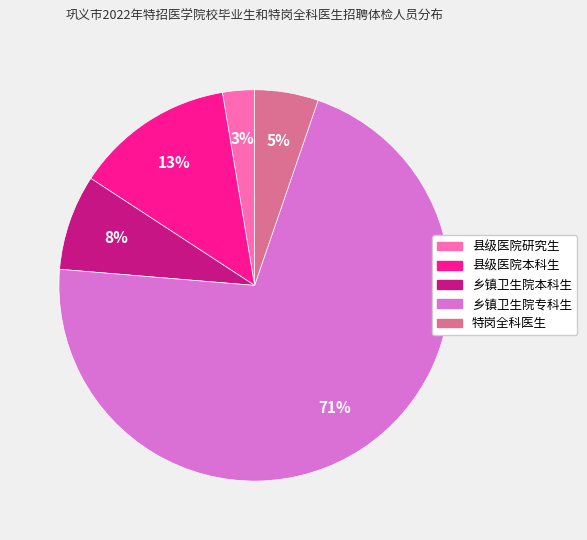

To the nearest percent, what portion does 乡镇卫生院专科生 represent?

71%